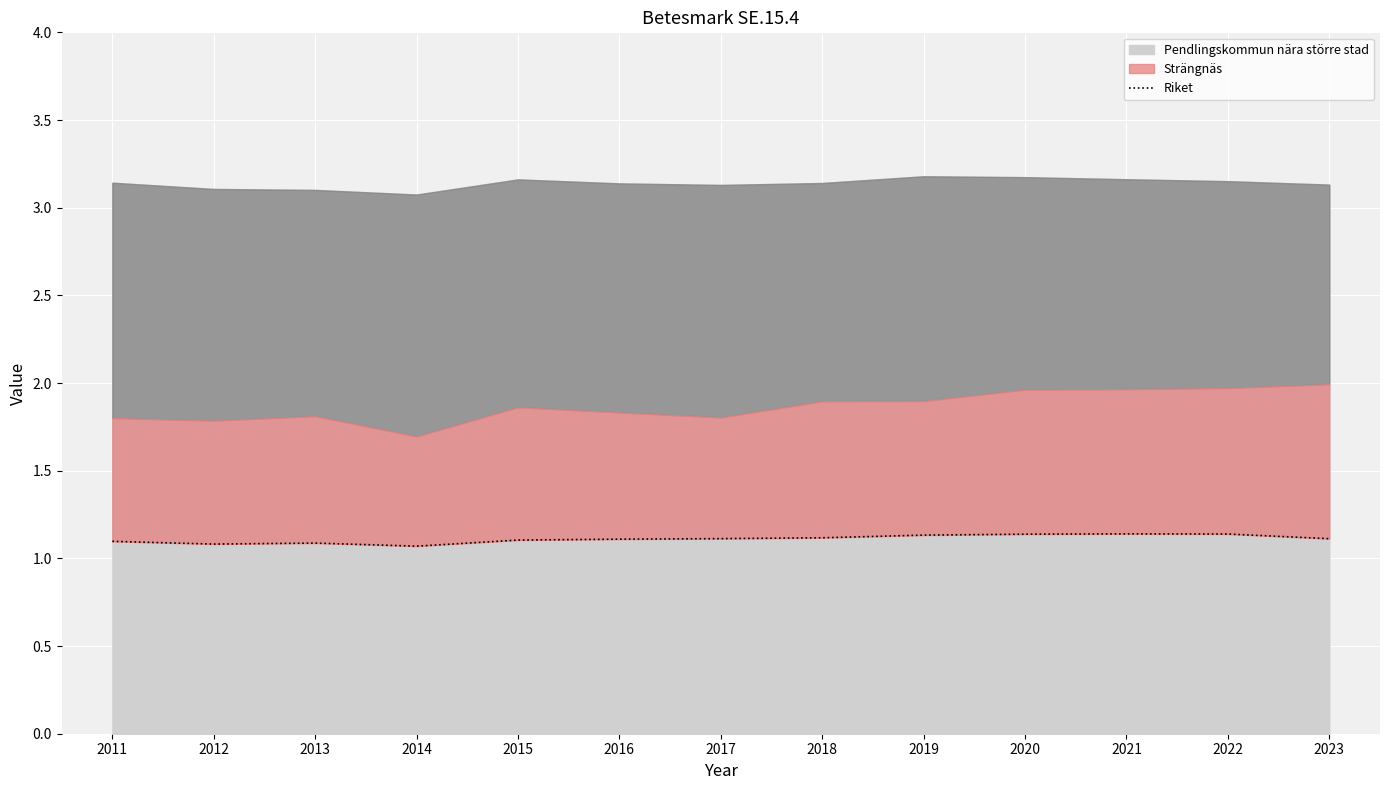

List the labels in order of value, smallest first.

2014, 2012, 2013, 2011, 2015, 2016, 2023, 2017, 2018, 2019, 2020, 2022, 2021